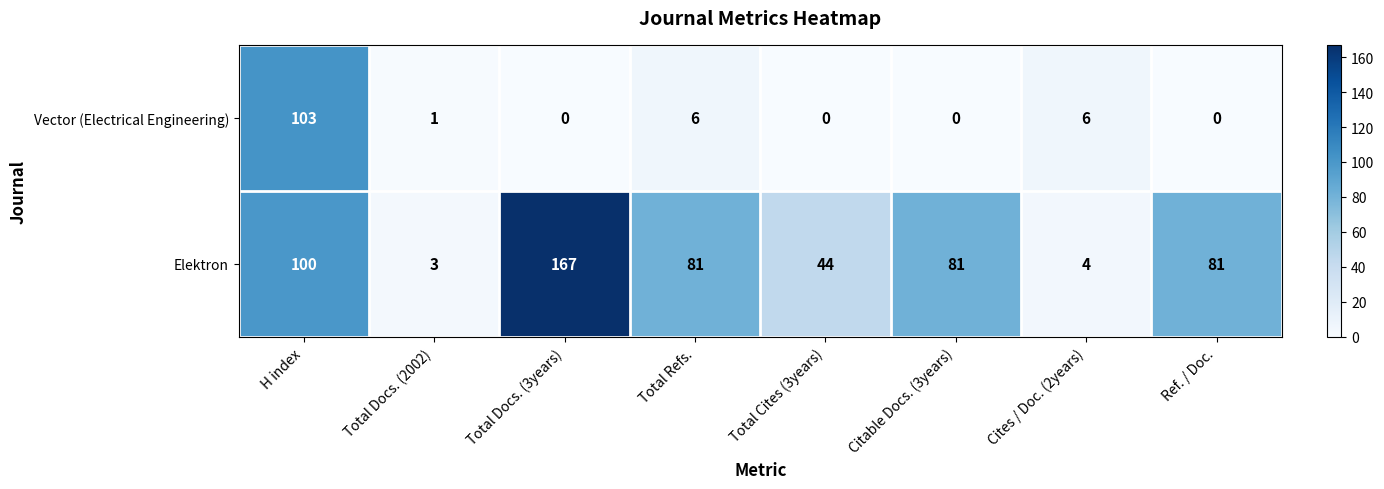

What is the sum of all Vector (Electrical Engineering) values?

116